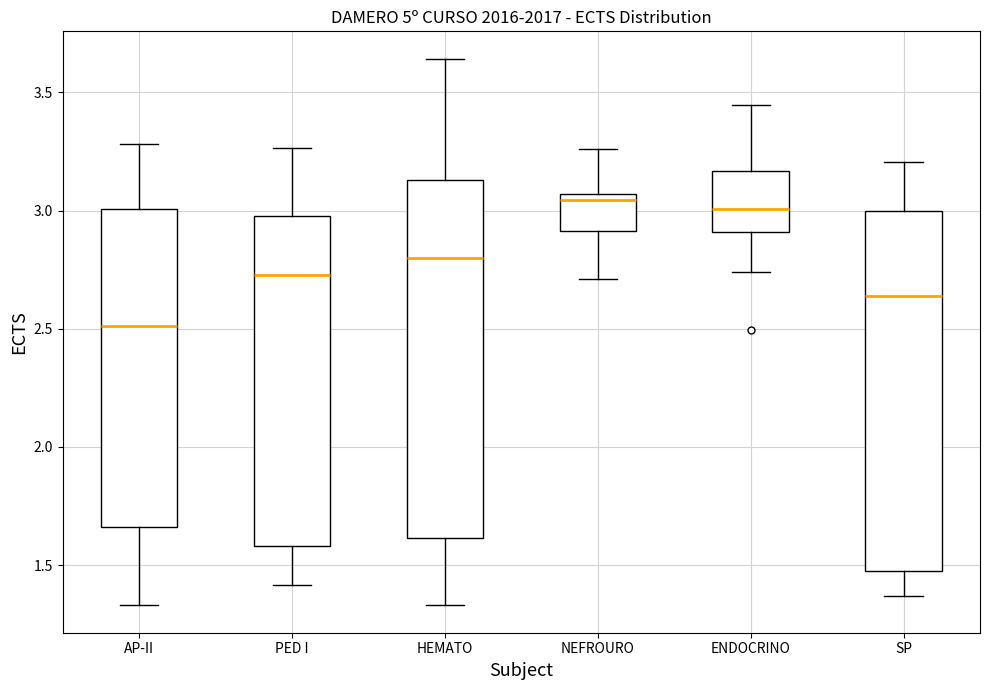

Where does the median line of the box for HEMATO sit on the y-axis? The values are not printed on the chart, so give them approximately, as read against the axis.

2.80